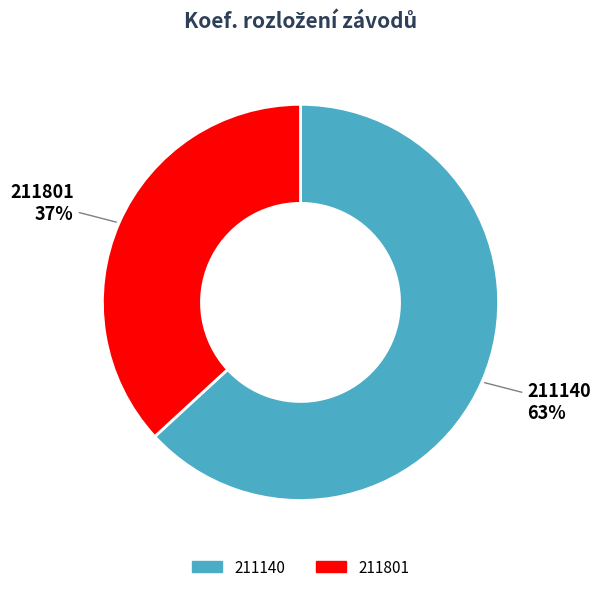

Is it true that 211801 is 31% of the pie?

False